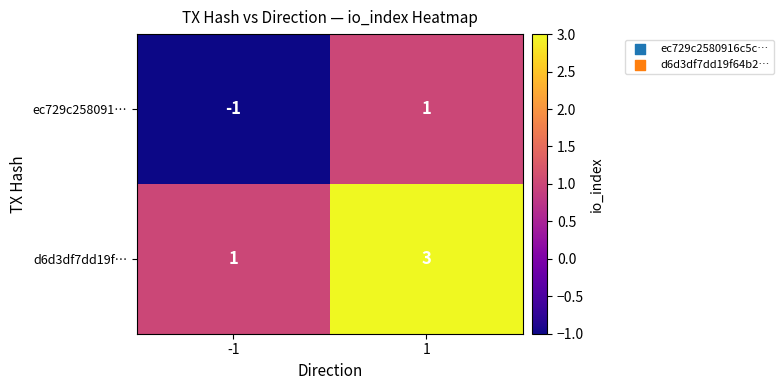

At how many categories does at least one series exceed 0?

2